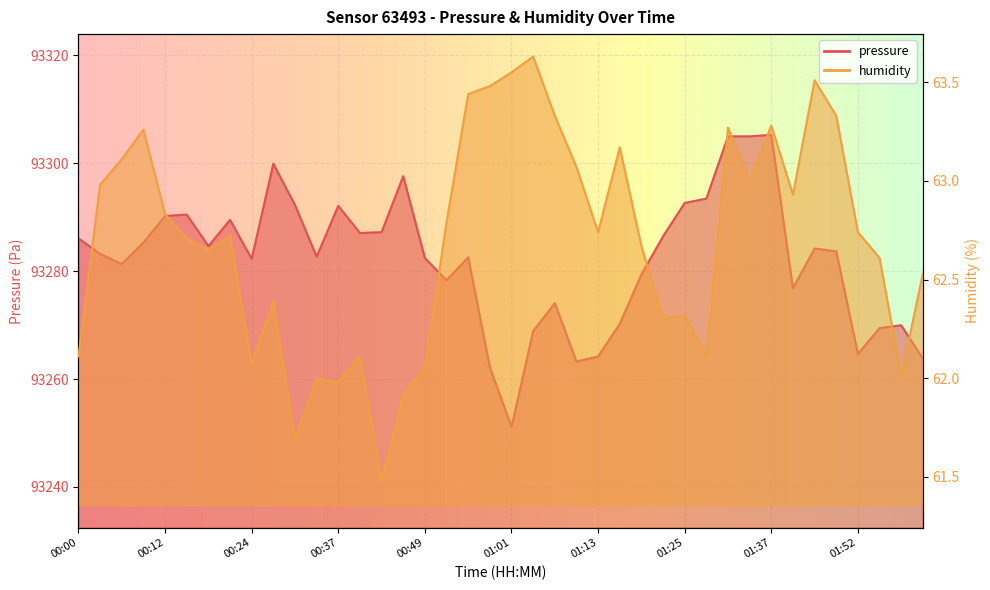

How many lines are shown in the chart?

2